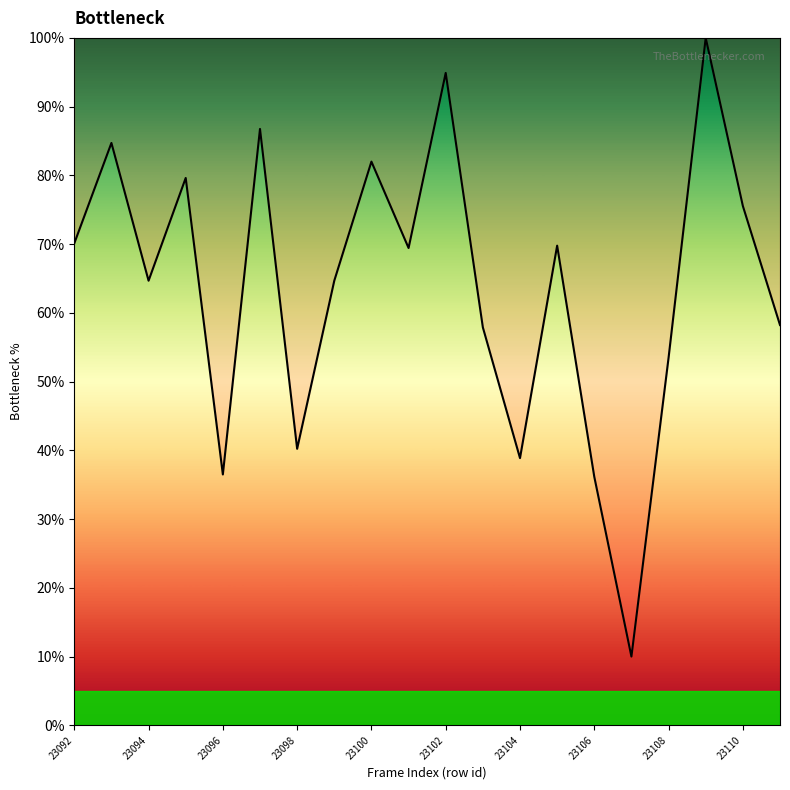

What is the difference between the maximum and minimum values?

90.0